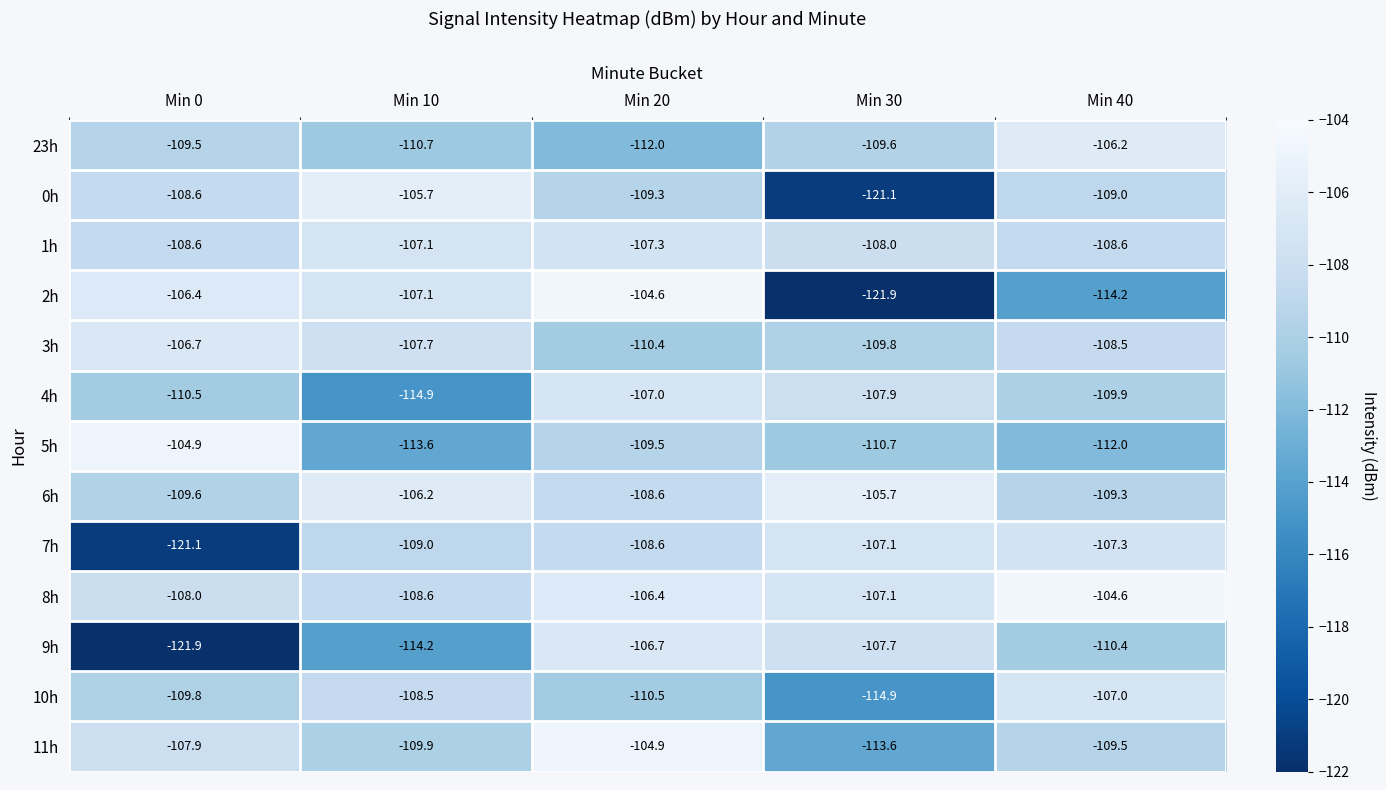

True or false: 9h has a value of -23.6 at Min 40.

False